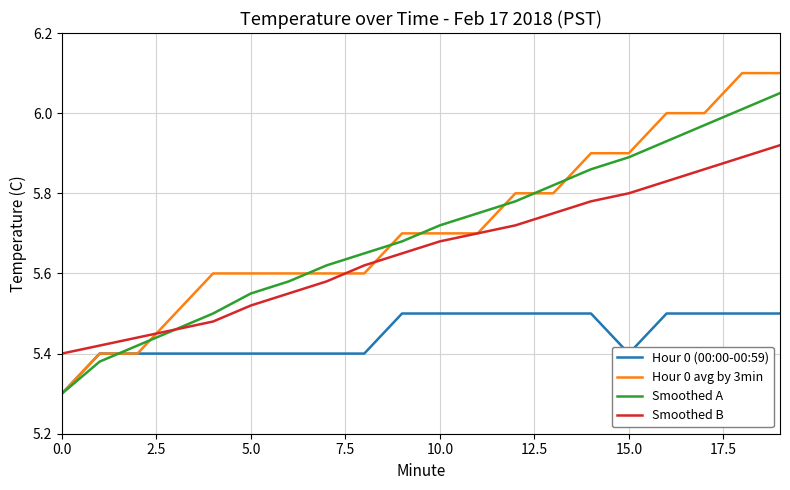

How many categories are shown in the chart?

20